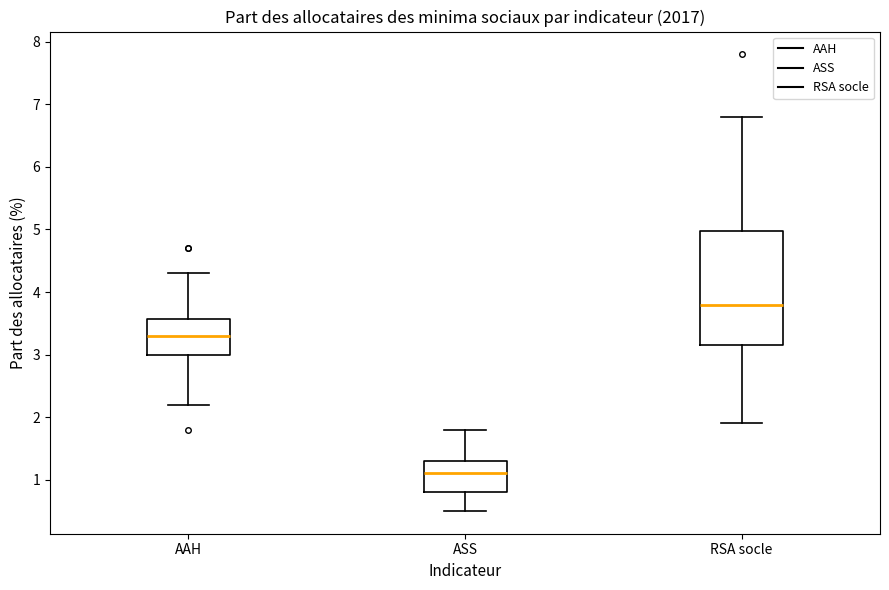

Which box is the tallest, from its lower edge to its upper edge?

RSA socle